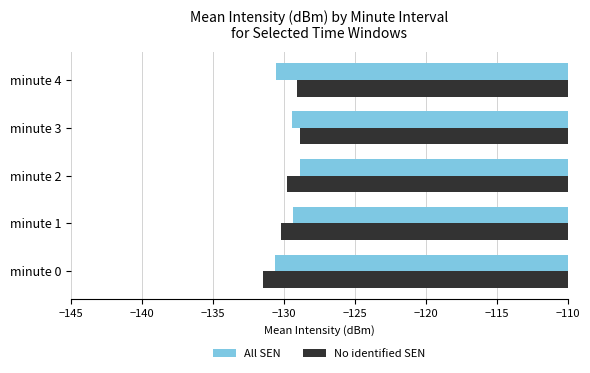

What is the total value across all series at minute 1?

-259.6